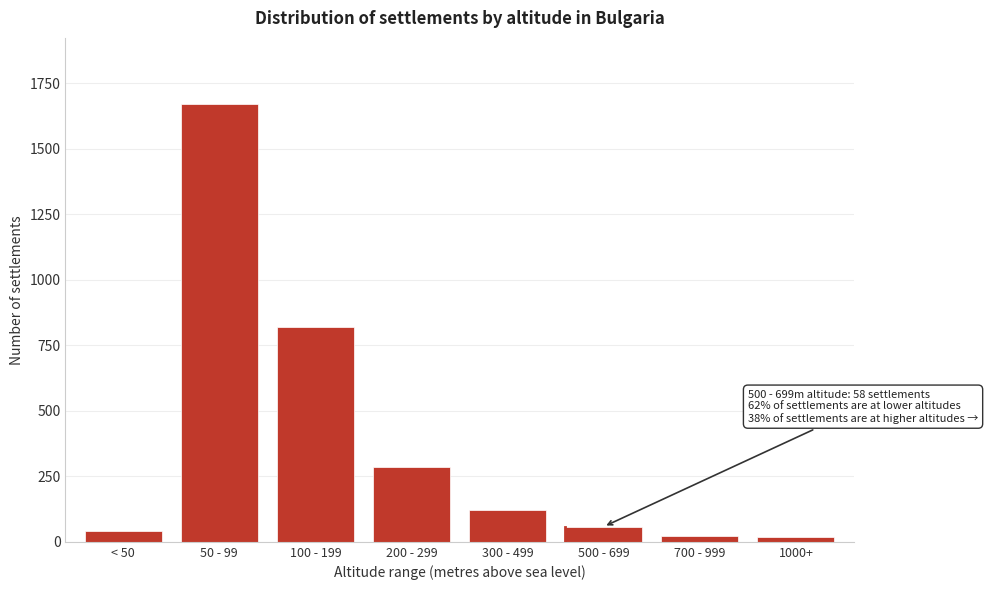

At which label is the value closest to 845?

100 - 199